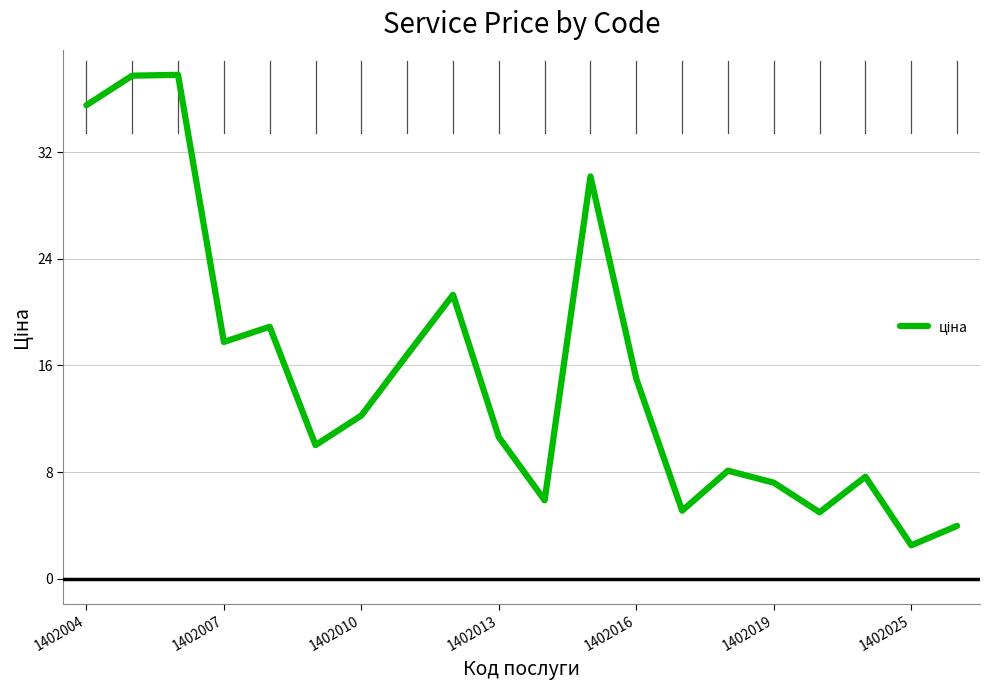

What is the greatest value displayed?

37.8